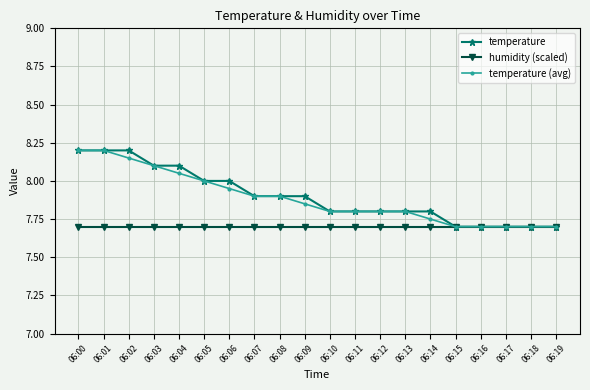

What is the difference between the maximum and minimum values in the temperature (avg) series?

0.5